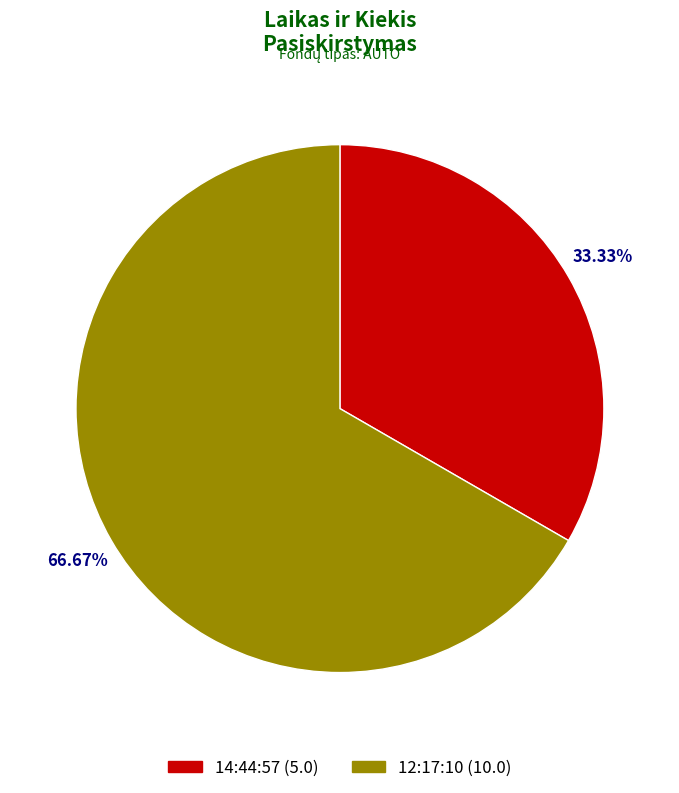

Is 12:17:10 the majority of the pie?

Yes